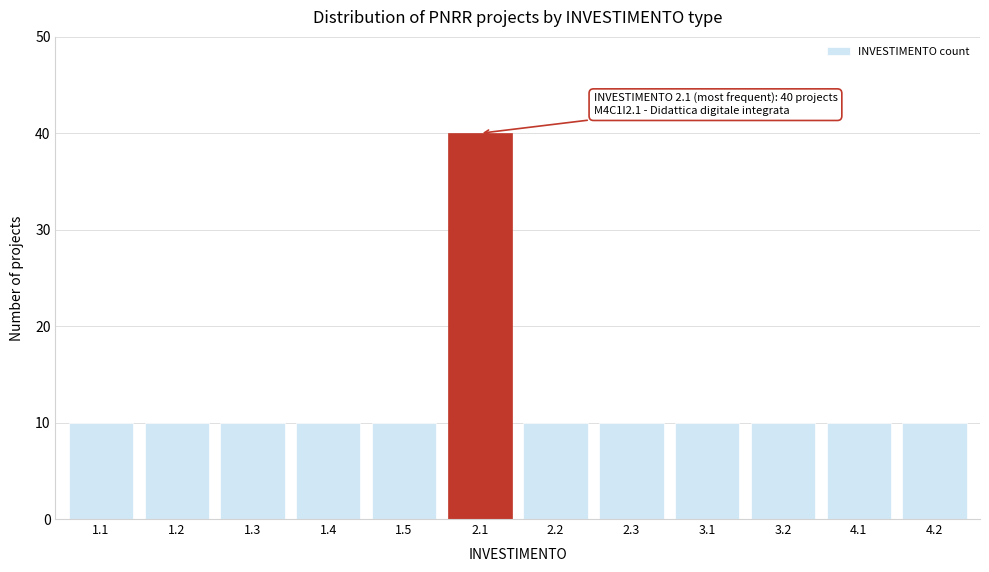

Reading left to right, list all the values displayed in this chart.

10	10	10	10	10	40	10	10	10	10	10	10